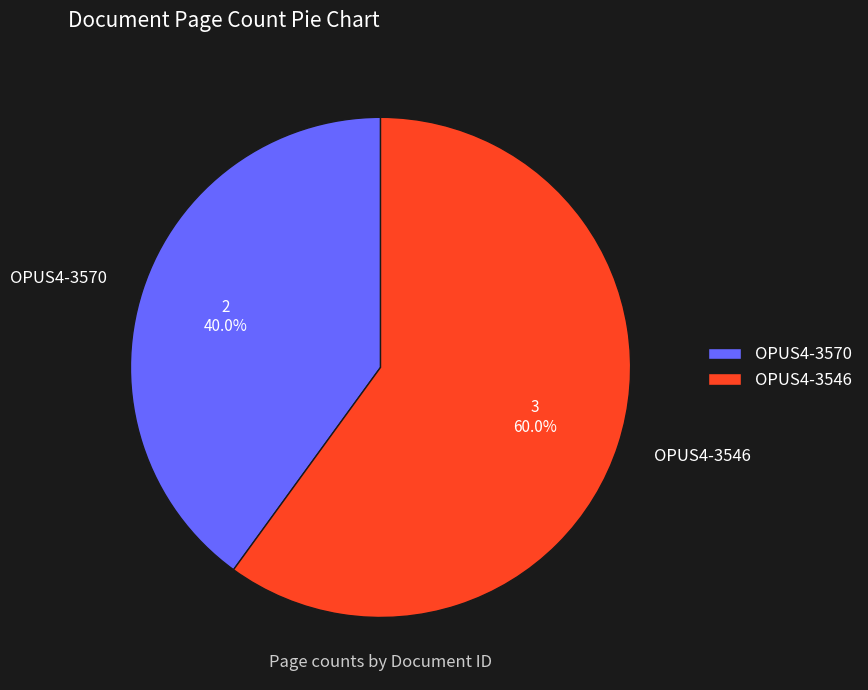

To the nearest percent, what percentage of the pie is OPUS4-3570?

40%